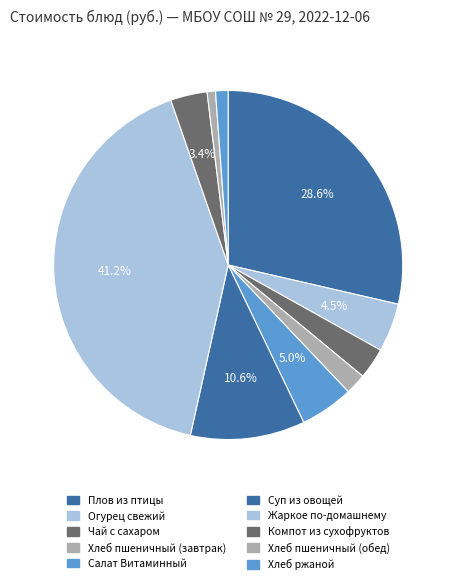

How many slices are in this pie chart?

10